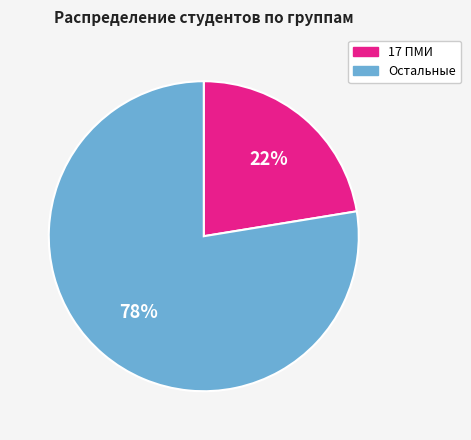

Is there a majority slice in this chart?

Yes